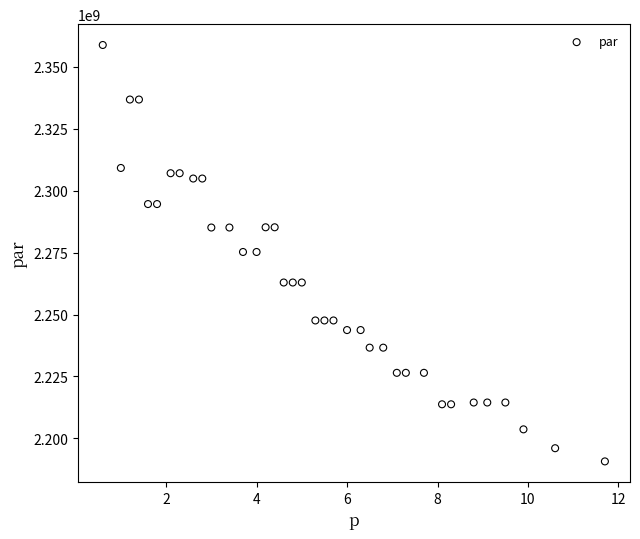

What is the range of Y values (max minus min)?

168006153